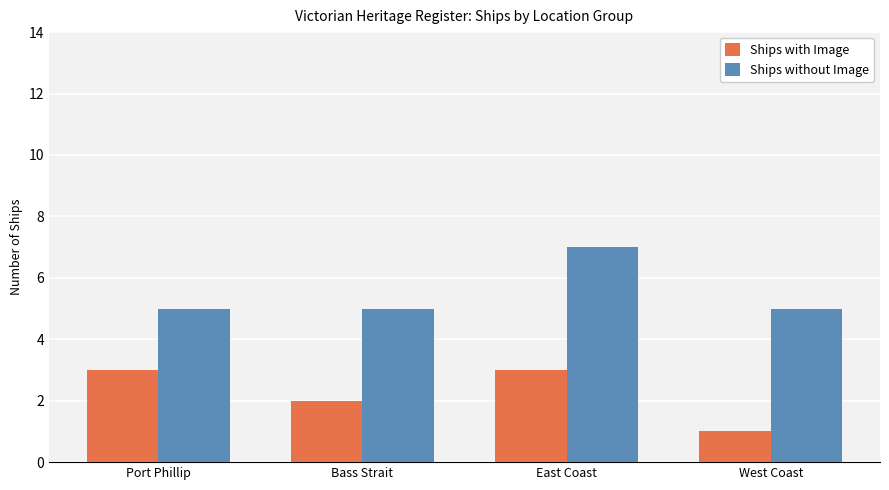

What is the value of the Ships without Image bar at the 1st from the left?

5